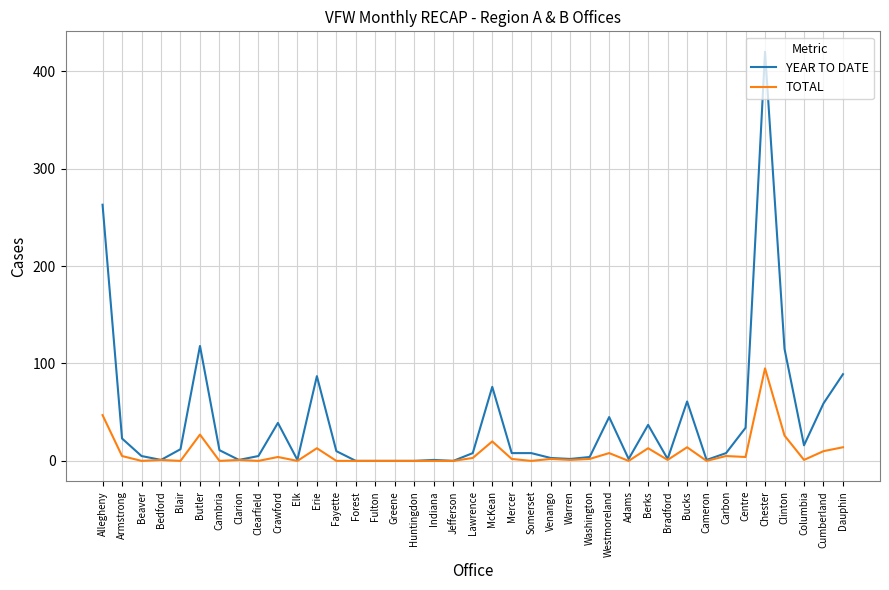

Where is TOTAL nearest to the value 47?

Allegheny